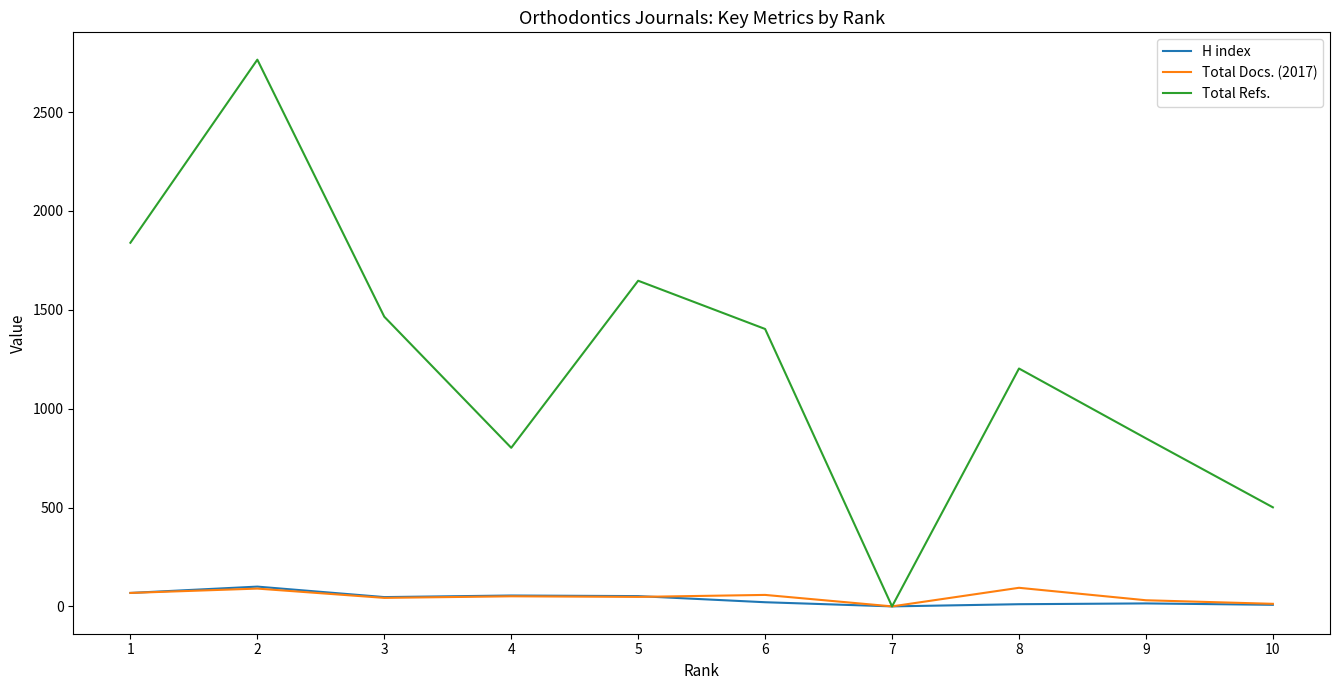

Between 3 and 8, which series saw the biggest shift?

Total Refs.